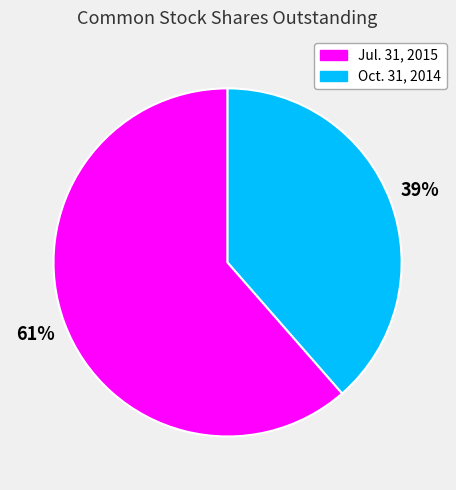

Count the number of slices in the pie.

2